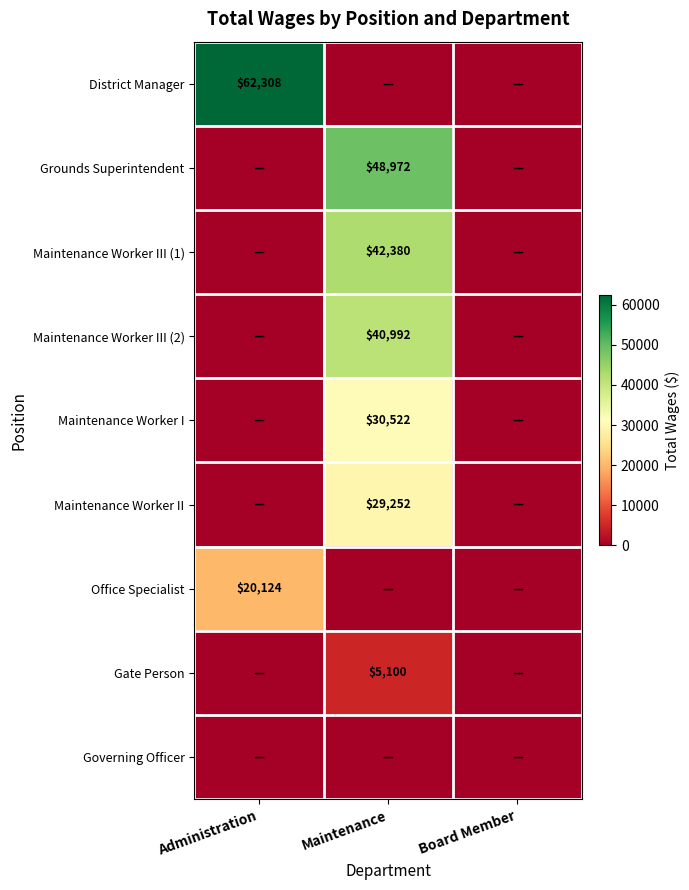

The value of Maintenance Worker I at Maintenance is 54827. True or false?

False